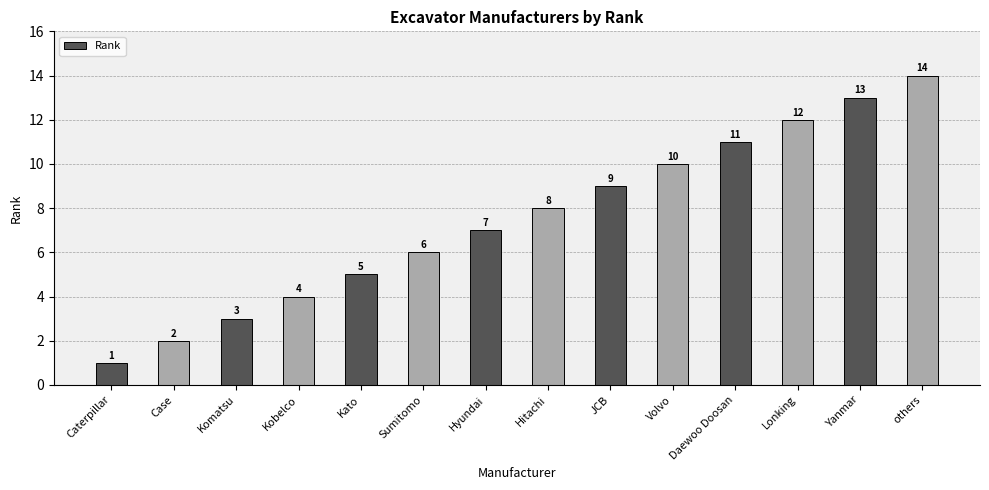

Does the chart contain stacked bars?

No